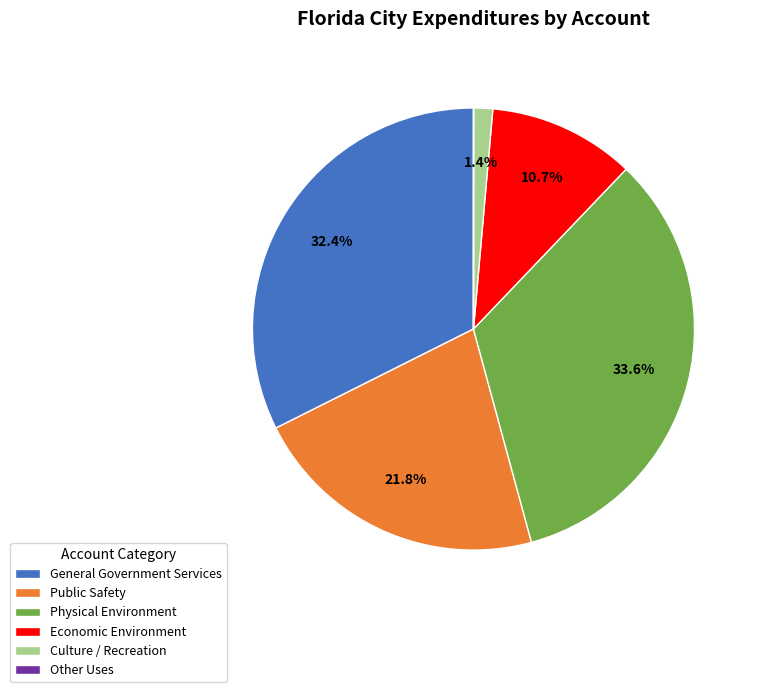

What is the ratio of the value at Public Safety to the value at Economic Environment?

2.0